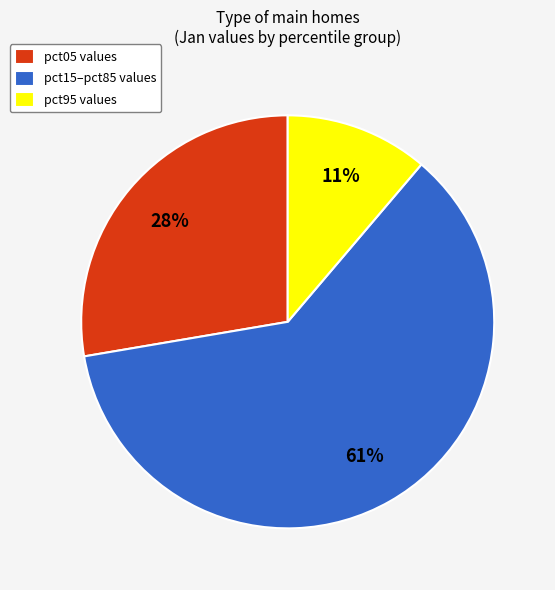

Approximately how many times larger is the value at pct15–pct85 values compared to pct05 values?

2.2